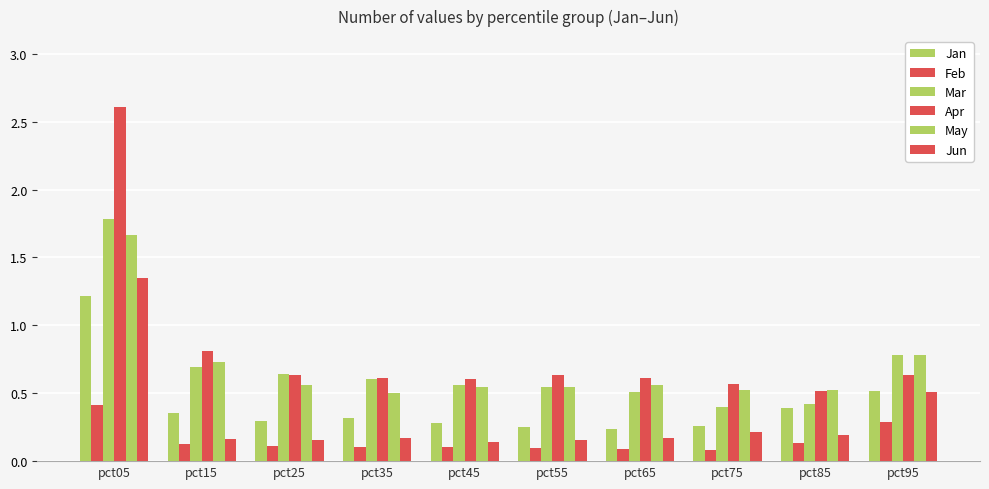

Is the value of Apr at pct25 greater than the value of Feb at pct55?

Yes